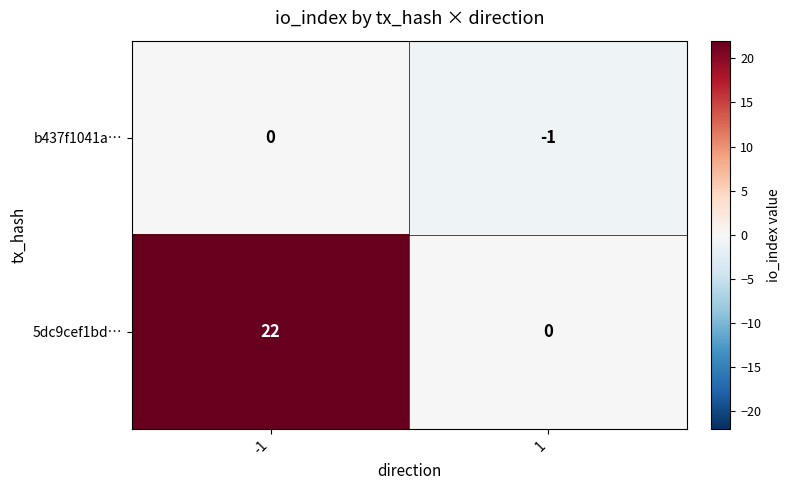

What is the total value across all series at 1?

-1